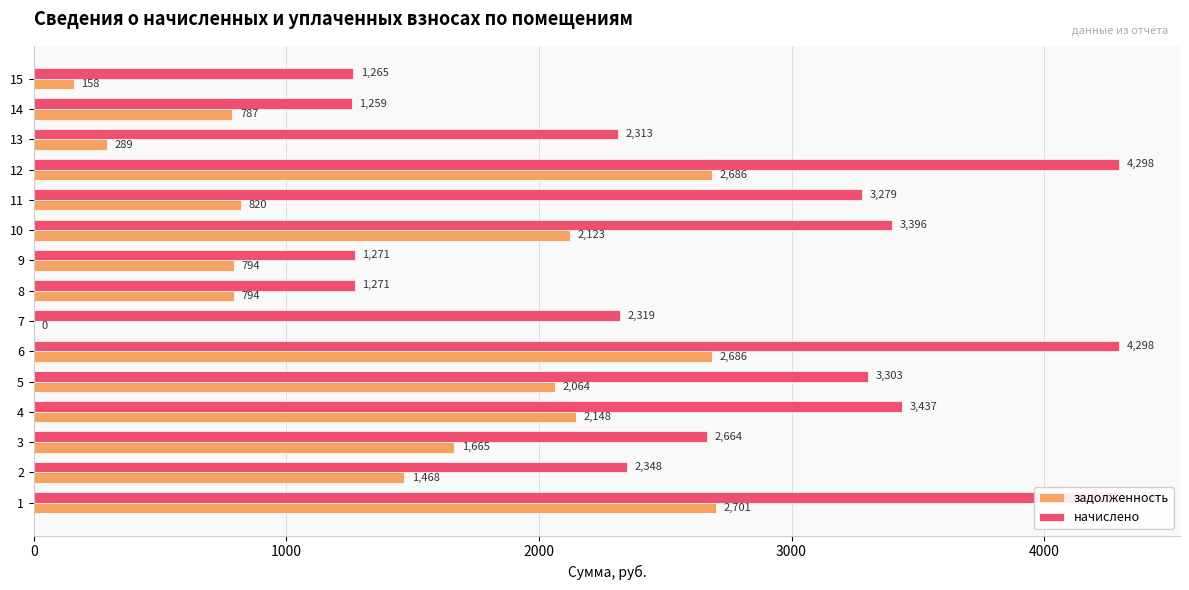

What are all the series names shown in the legend?

задолженность, начислено